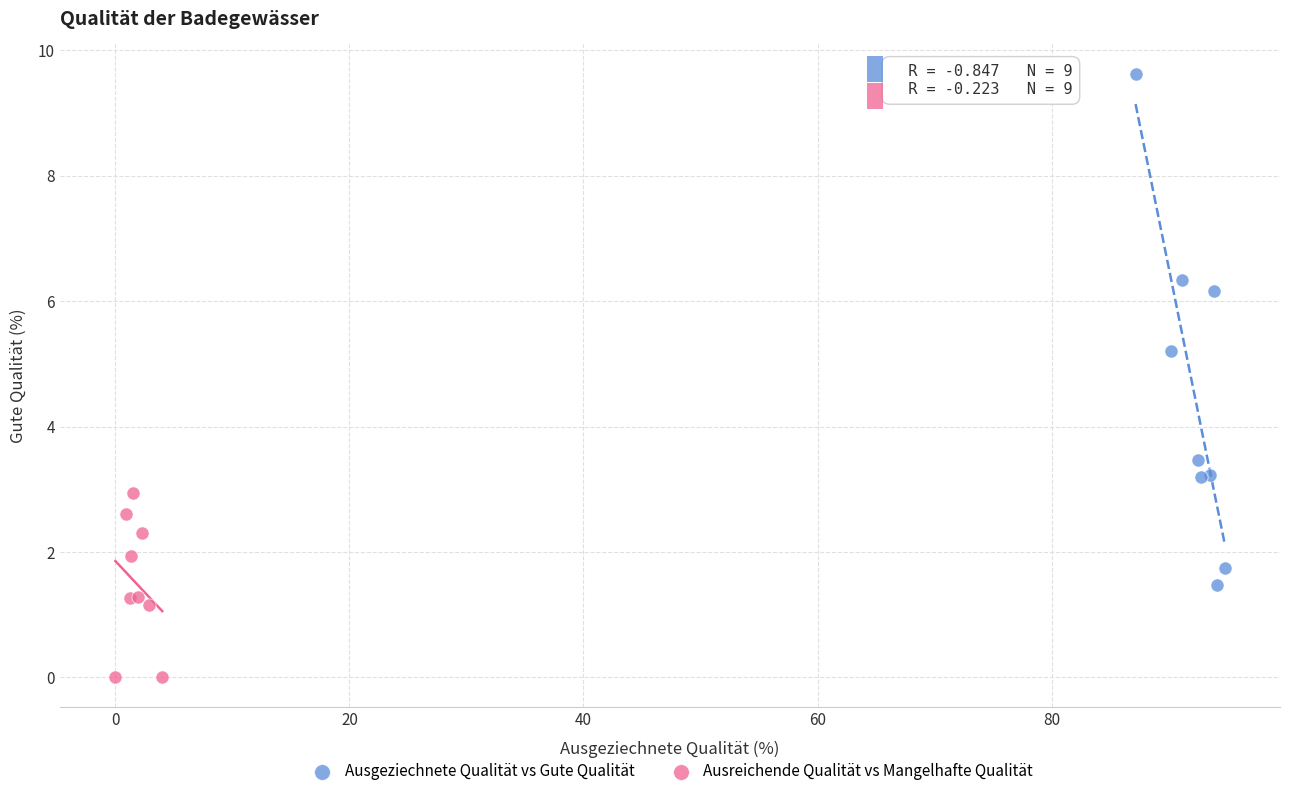

Which series reaches the maximum Y coordinate?

Ausgeziechnete Qualität vs Gute Qualität